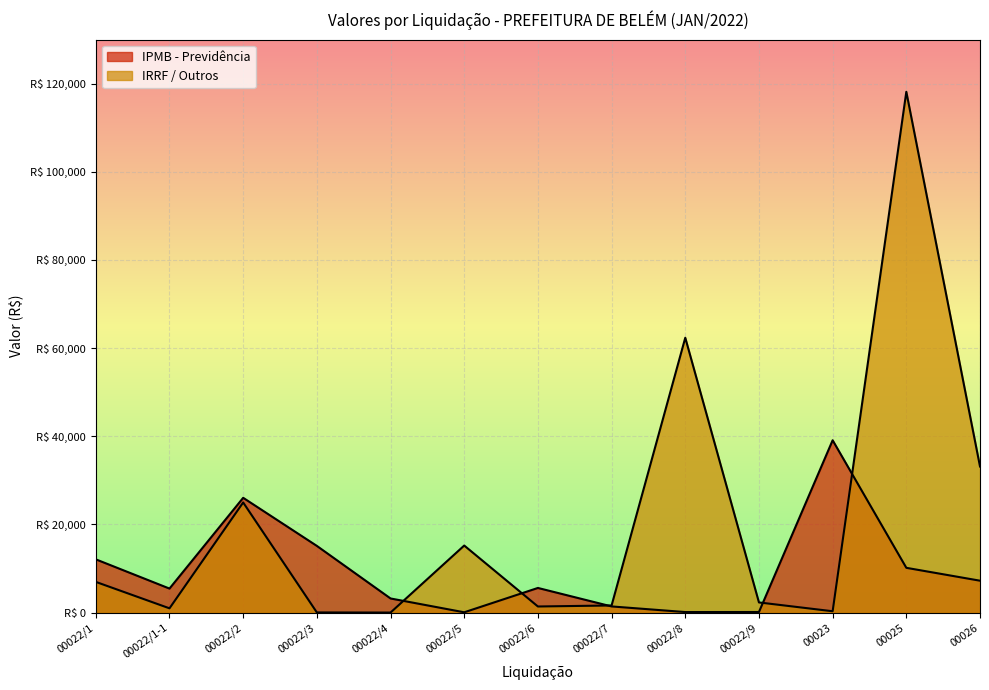

What is the difference between the second highest and second lowest values in the IPMB - Previdência series?

25911.0